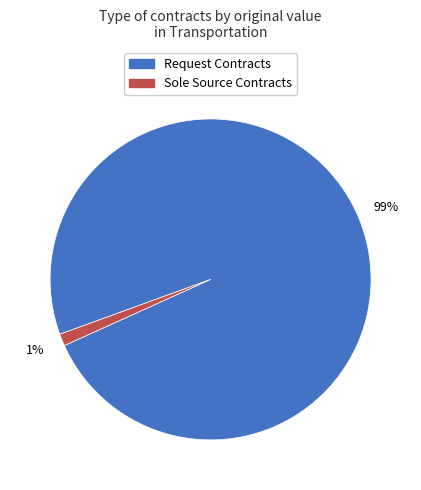

To the nearest percent, what is the difference between the largest and smallest slice percentages?

98%